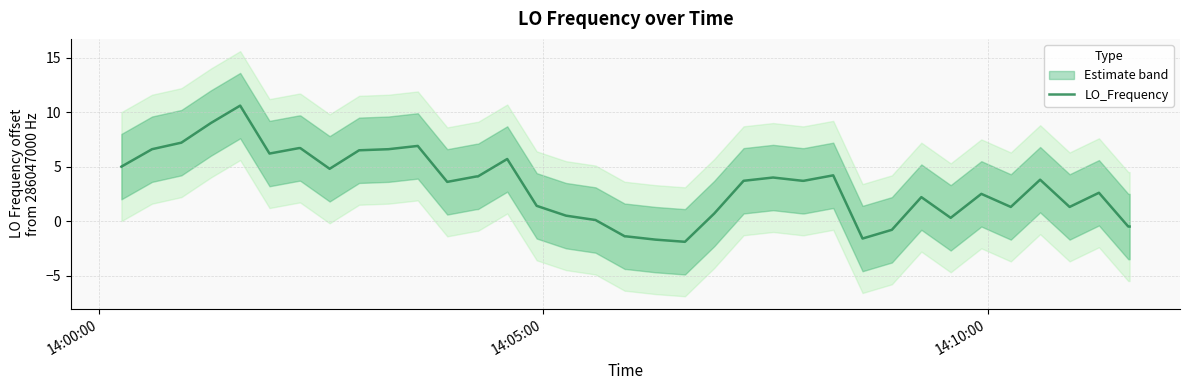

Reading left to right, extract all data points from this chart.

5.0	6.6	7.2	9.0	10.6	6.2	6.7	6.7	4.8	6.5	6.6	6.9	3.6	4.1	4.1	5.7	1.4	0.5	0.1	-1.4	-1.4	-1.7	-1.9	0.7	3.7	4.0	3.7	3.7	4.2	-1.6	-0.8	2.2	0.3	2.5	1.3	3.8	1.3	2.6	-0.5	-0.5